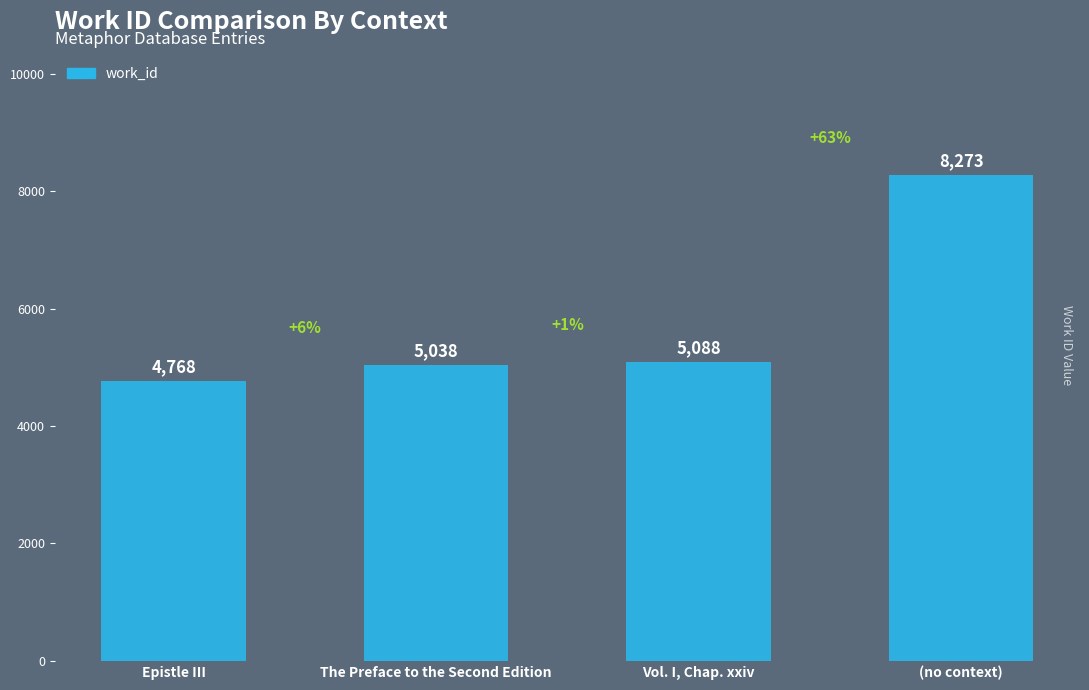

Where is the data nearest to the value 6520?

Vol. I, Chap. xxiv